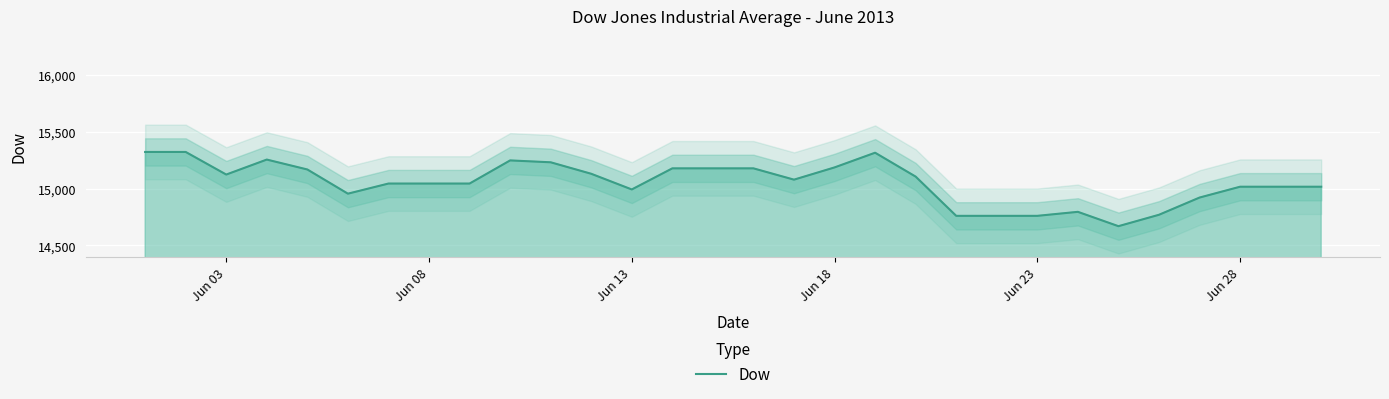

What is the difference between the second highest and second lowest values?

561.6